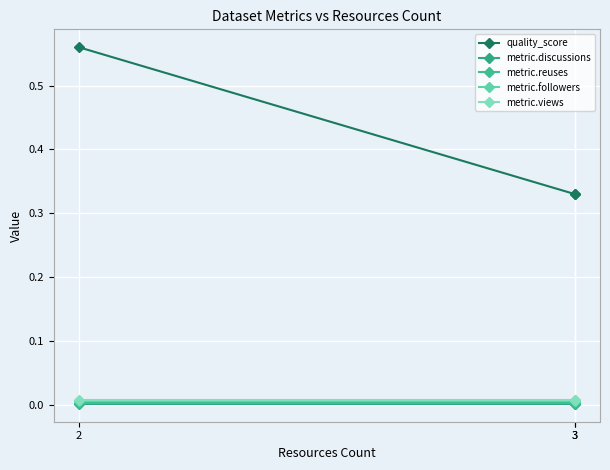

Rank the series at 3 from lowest to highest value.

metric.discussions, metric.reuses, metric.followers, metric.views, quality_score